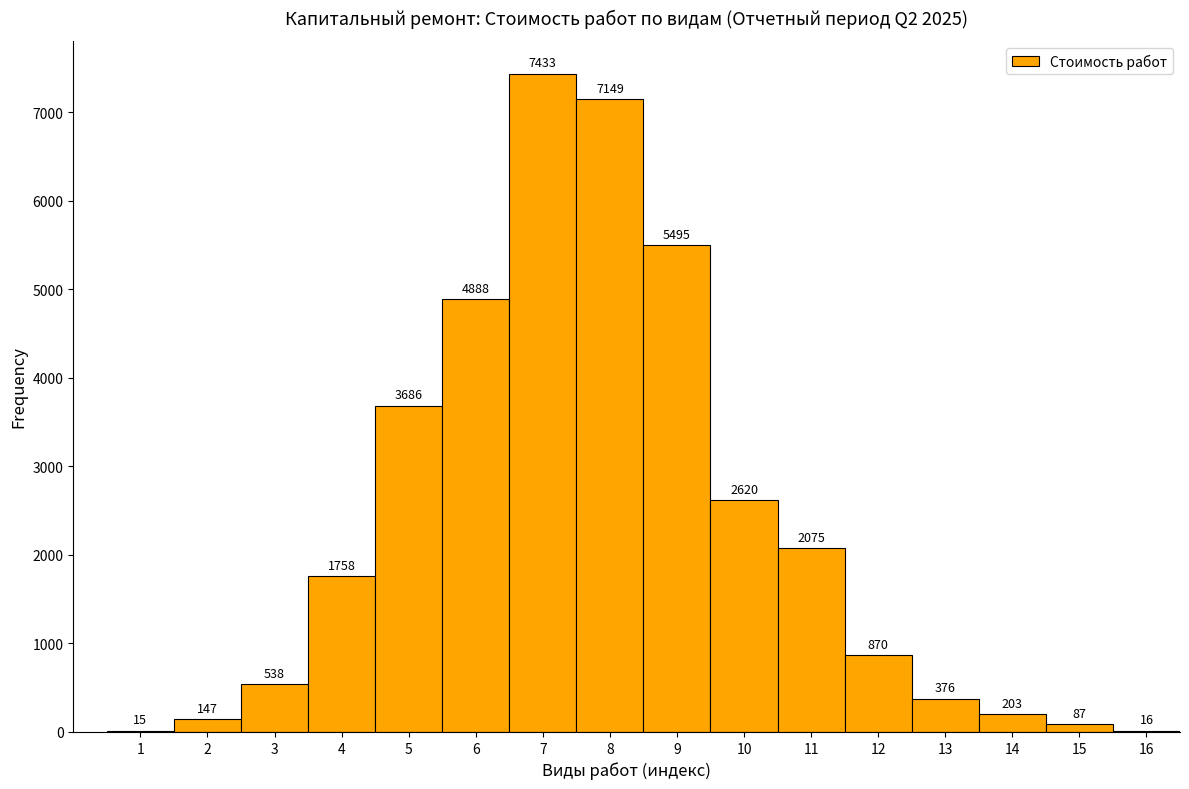

Reading left to right, transcribe this chart: for each bar, give the range it covers on the x-axis and its height.

0.5 to 1.5: 15
1.5 to 2.5: 147
2.5 to 3.5: 538
3.5 to 4.5: 1758
4.5 to 5.5: 3686
5.5 to 6.5: 4888
6.5 to 7.5: 7433
7.5 to 8.5: 7149
8.5 to 9.5: 5495
9.5 to 10.5: 2620
10.5 to 11.5: 2075
11.5 to 12.5: 870
12.5 to 13.5: 376
13.5 to 14.5: 203
14.5 to 15.5: 87
15.5 to 16.5: 16